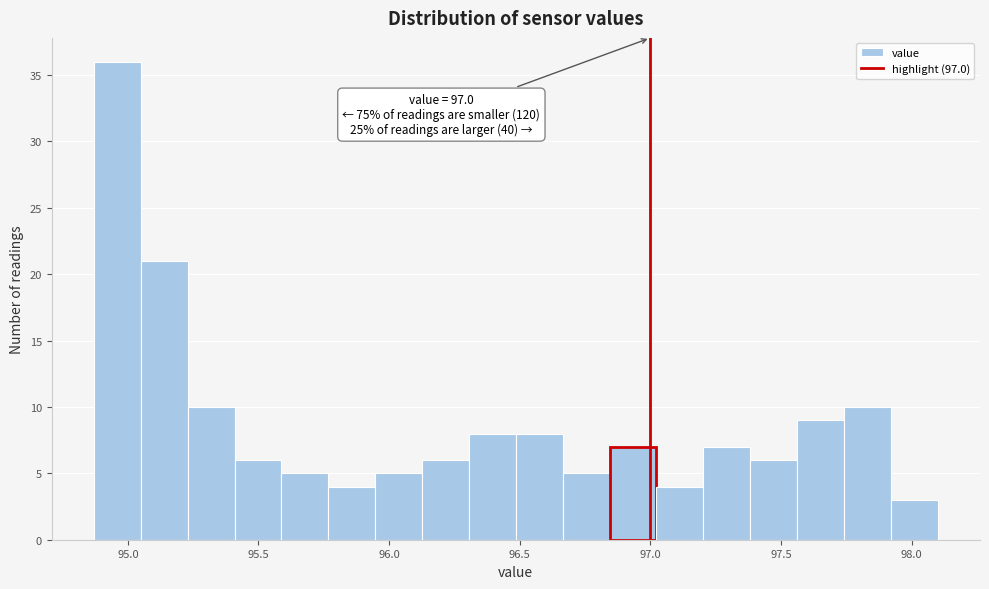

Around what value on the x-axis is the tallest bar? Give the approximate position of its centre, as read against the axis.

94.95